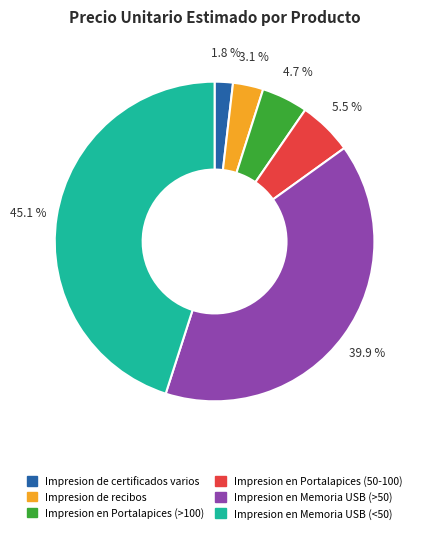

Is Impresion de recibos the majority of the pie?

No